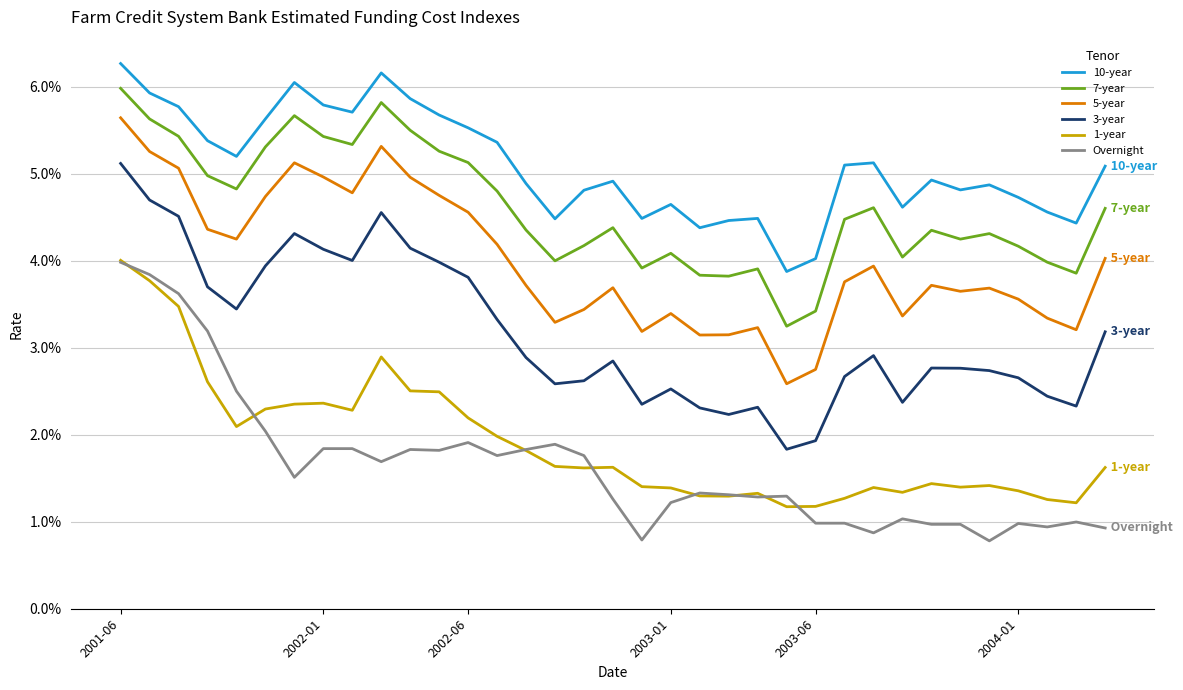

What are all the series names shown in the legend?

10-year, 7-year, 5-year, 3-year, 1-year, Overnight